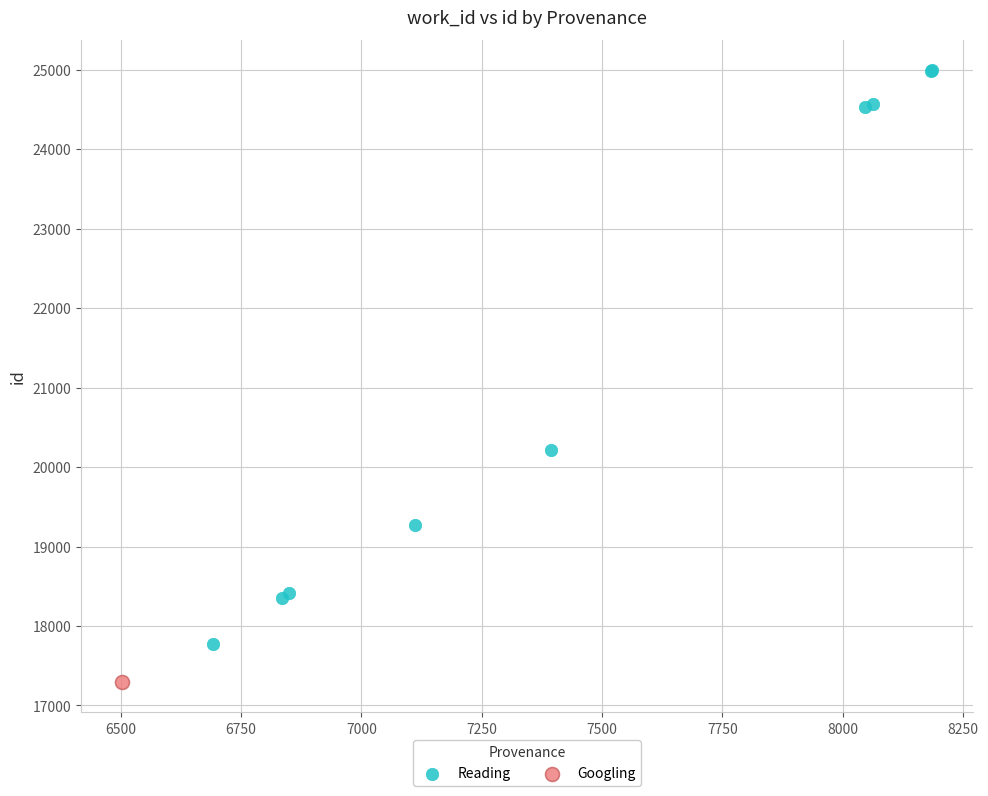

What are all the series names shown in the legend?

Reading, Googling